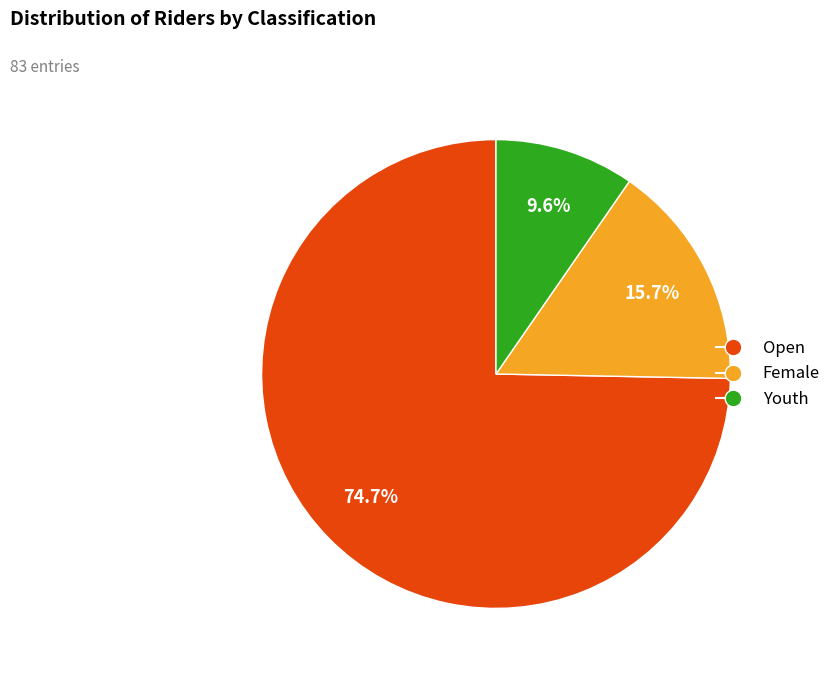

True or false: Youth accounts for 10% of the total.

True